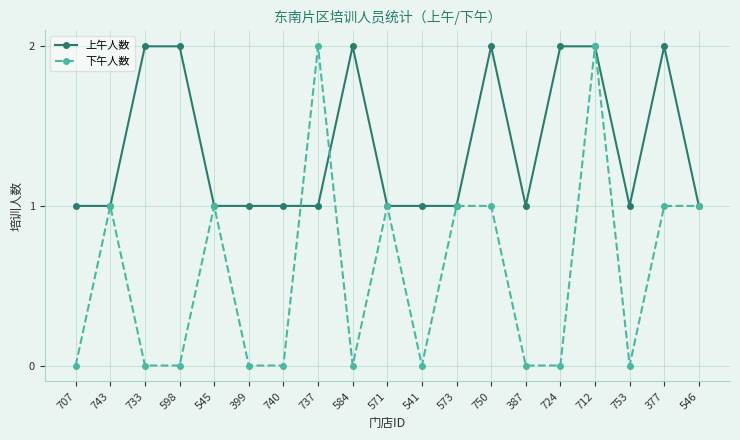

True or false: 下午人数 has a value of 1 at 541.

False